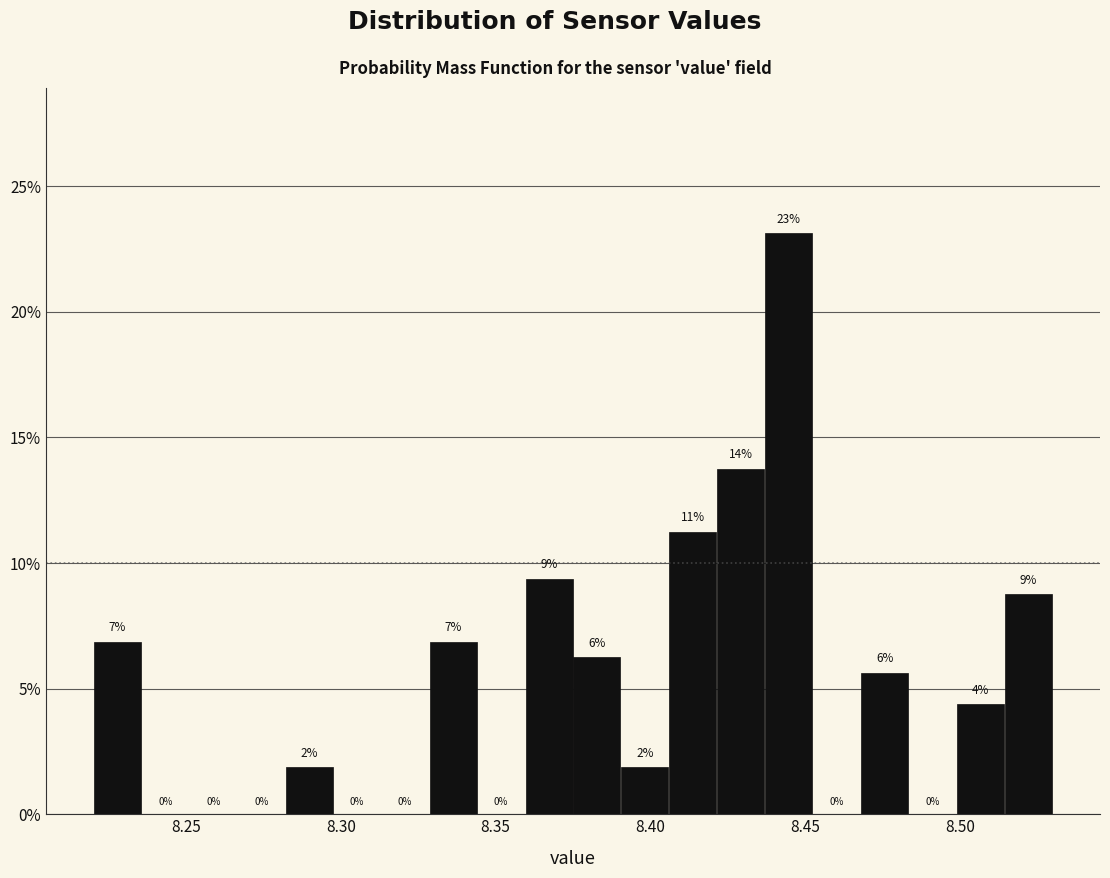

Read against the x-axis, roughly where is the centre of the tallest bar?

8.445